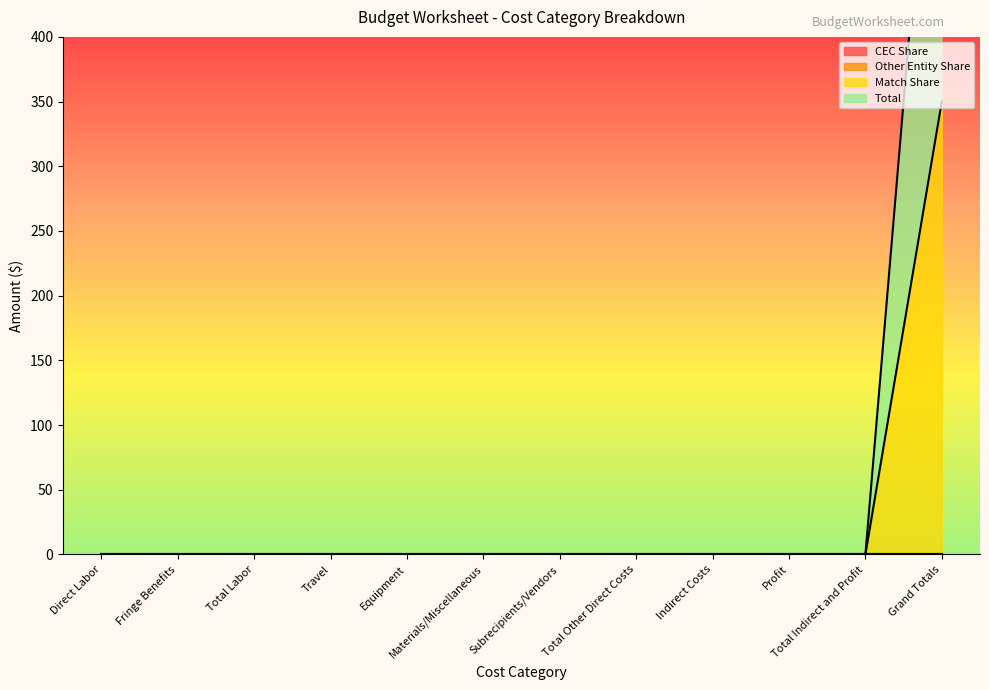

Reading left to right, what are all the values shown in this chart?

Match Share: Direct Labor=0	Fringe Benefits=0	Total Labor=0	Travel=0	Equipment=0	Materials/Miscellaneous=0	Subrecipients/Vendors=0	Total Other Direct Costs=0	Indirect Costs=0	Profit=0	Total Indirect and Profit=0	Grand Totals=350
Total: Direct Labor=0	Fringe Benefits=0	Total Labor=0	Travel=0	Equipment=0	Materials/Miscellaneous=0	Subrecipients/Vendors=0	Total Other Direct Costs=0	Indirect Costs=0	Profit=0	Total Indirect and Profit=0	Grand Totals=700